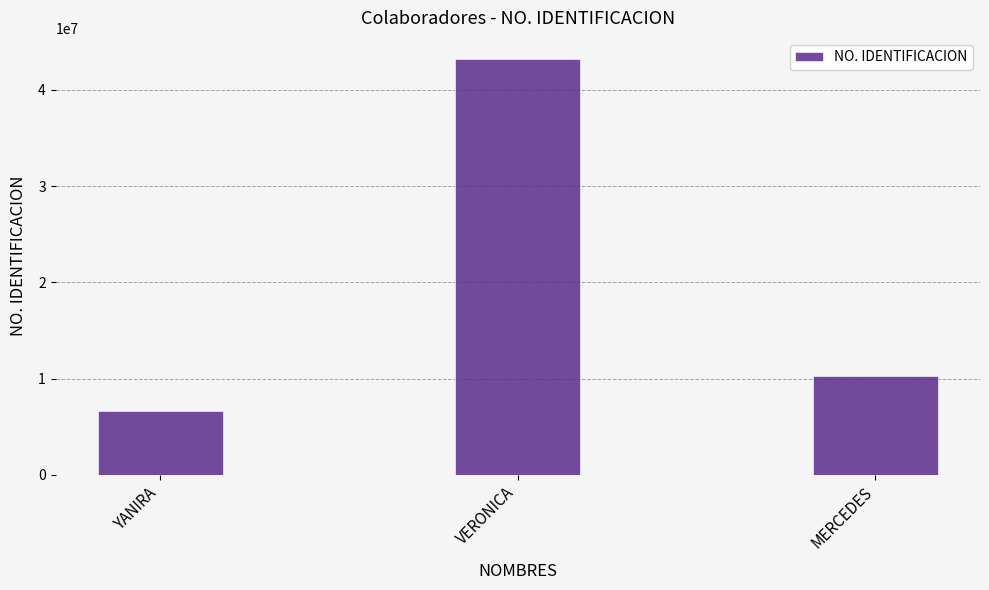

At which category does the chart reach its minimum across all series?

YANIRA